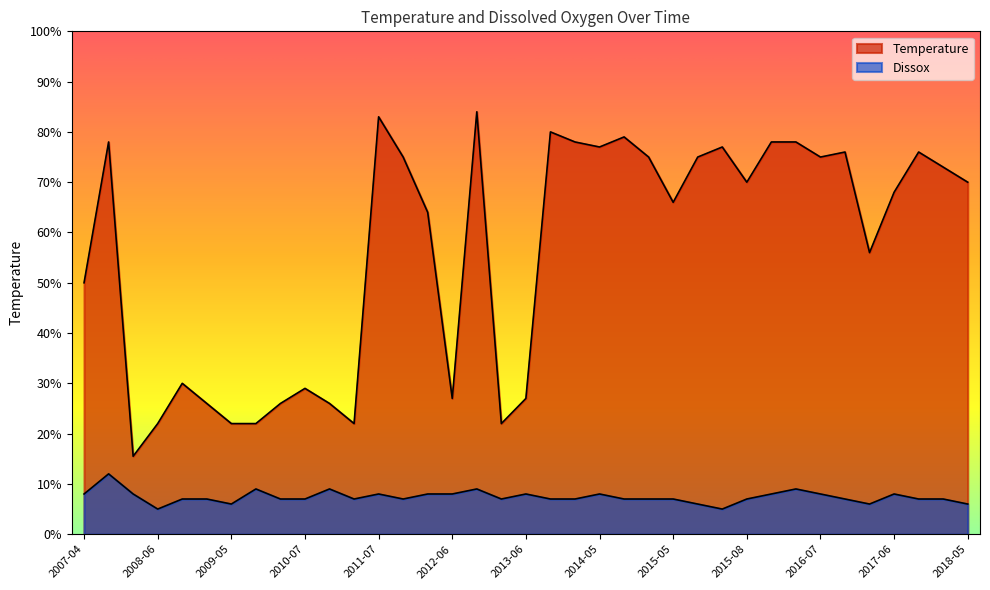

What is the label of the 35th point from the right?

2008-04